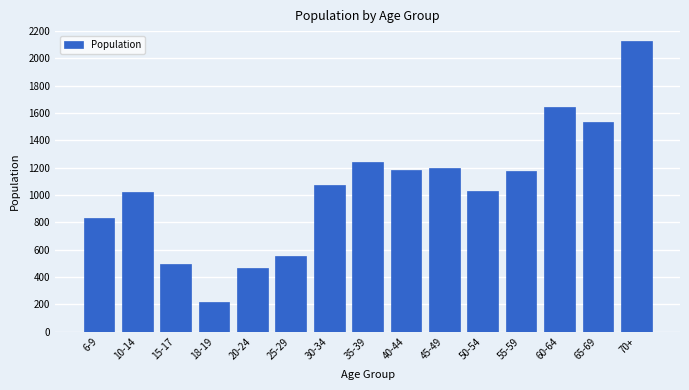

Read the value at 70+, to the nearest 100.

2100